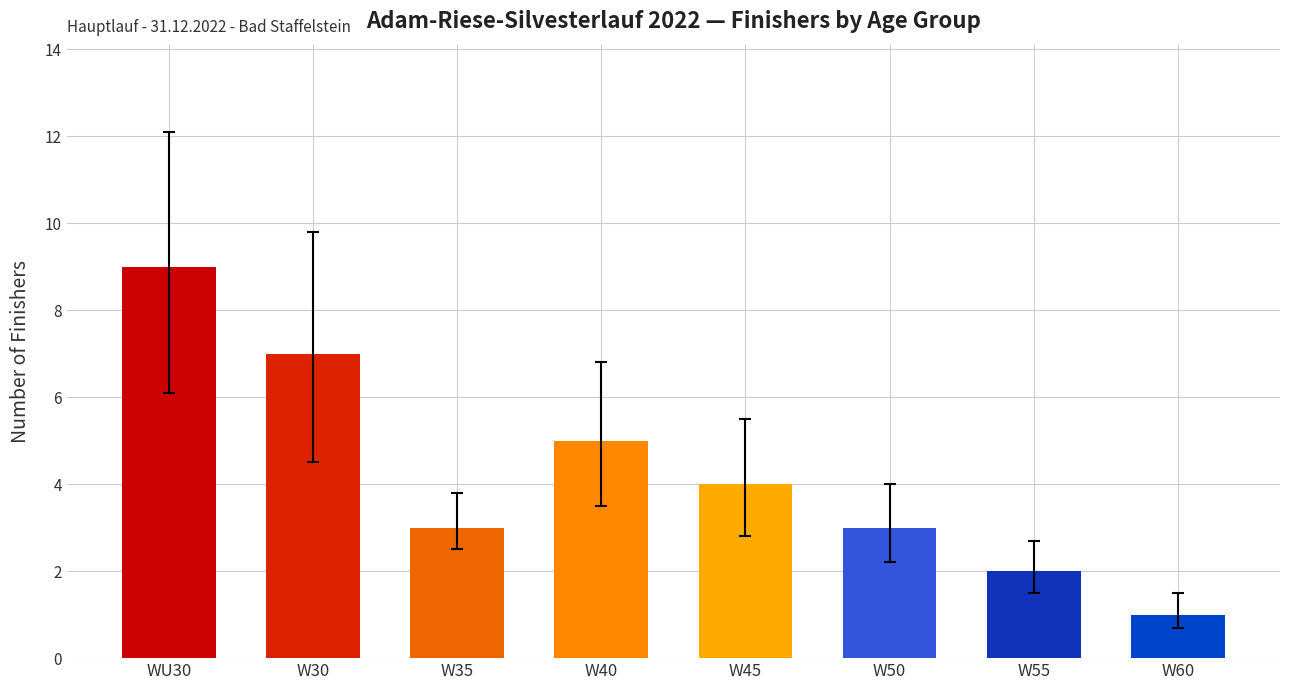

What is the minimum value shown in the chart?

1